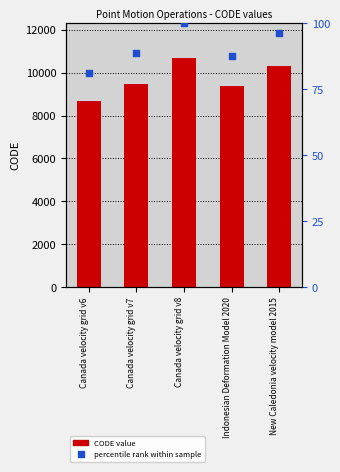

Which series reaches the minimum Y coordinate?

percentile rank within sample